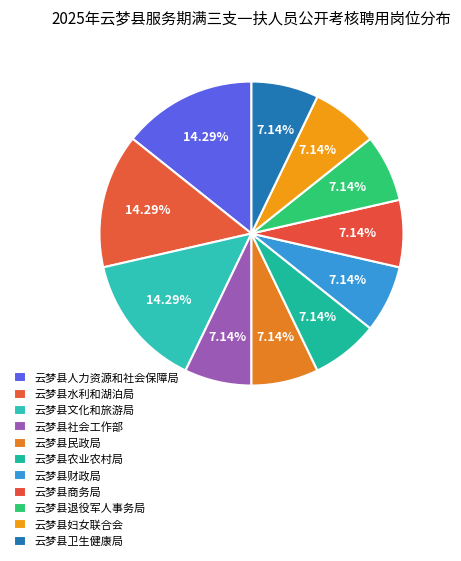

Which slice is the largest?

云梦县人力资源和社会保障局